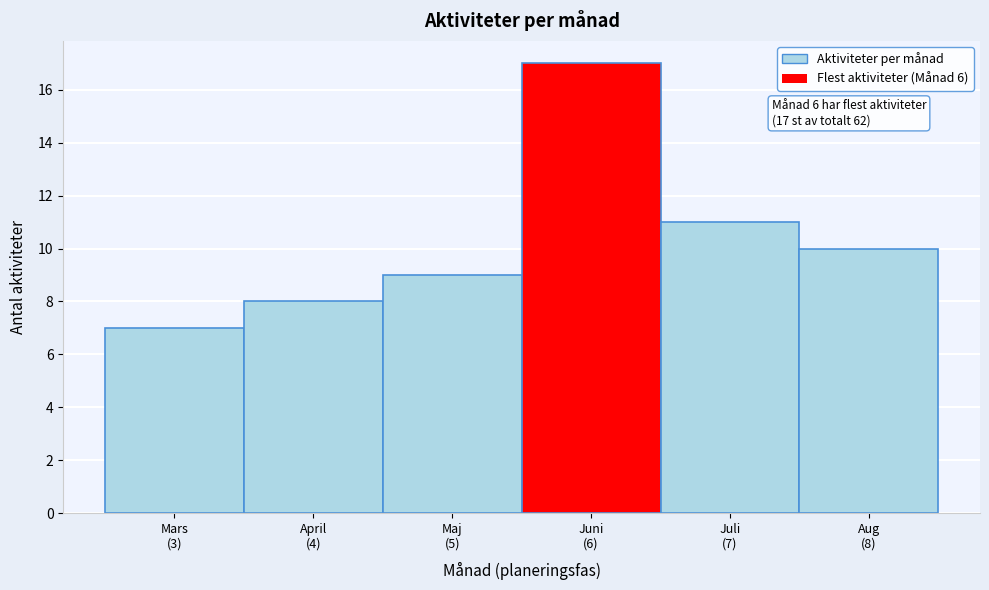

Reading left to right, list all the values displayed in this chart.

7	8	9	17	11	10